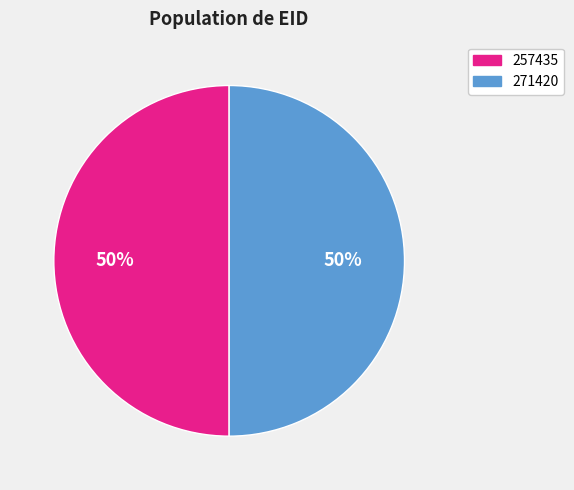

What is the ratio of the value at 271420 to the value at 257435?

1.0